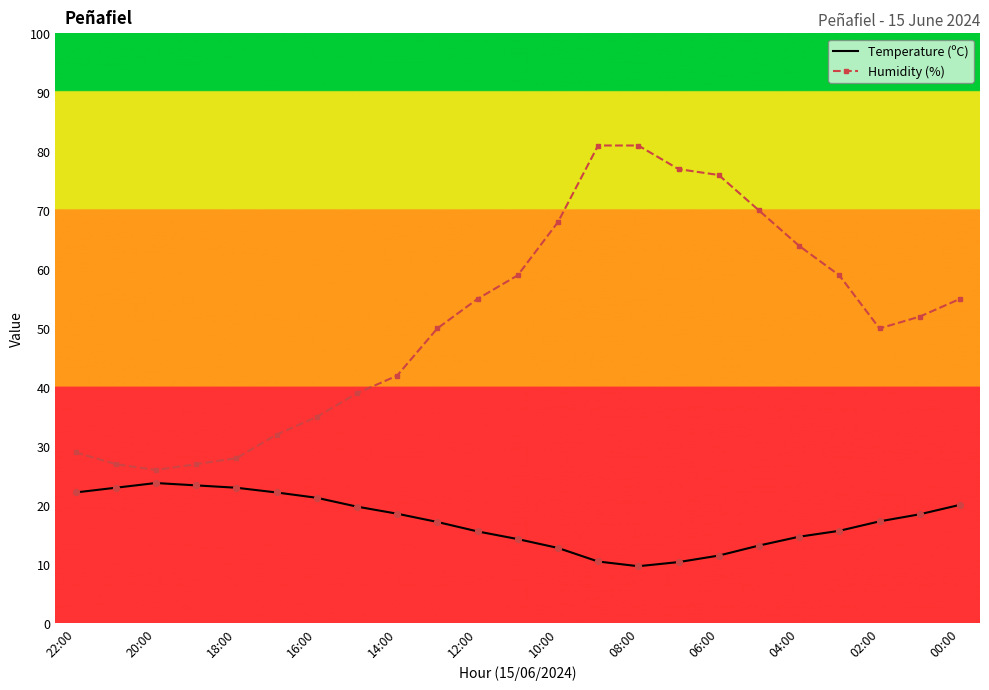

Which series has the widest spread of values?

Humidity (%)